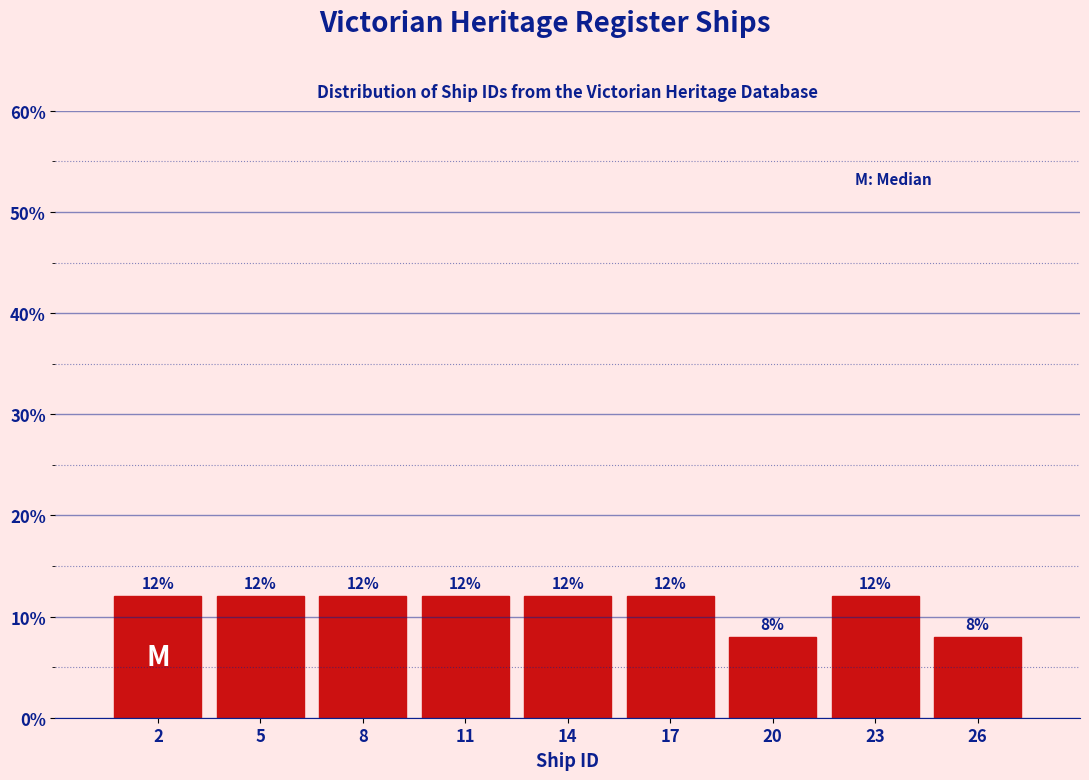

Reading left to right, what are all the values shown in this chart?

12	12	12	12	12	12	8	12	8